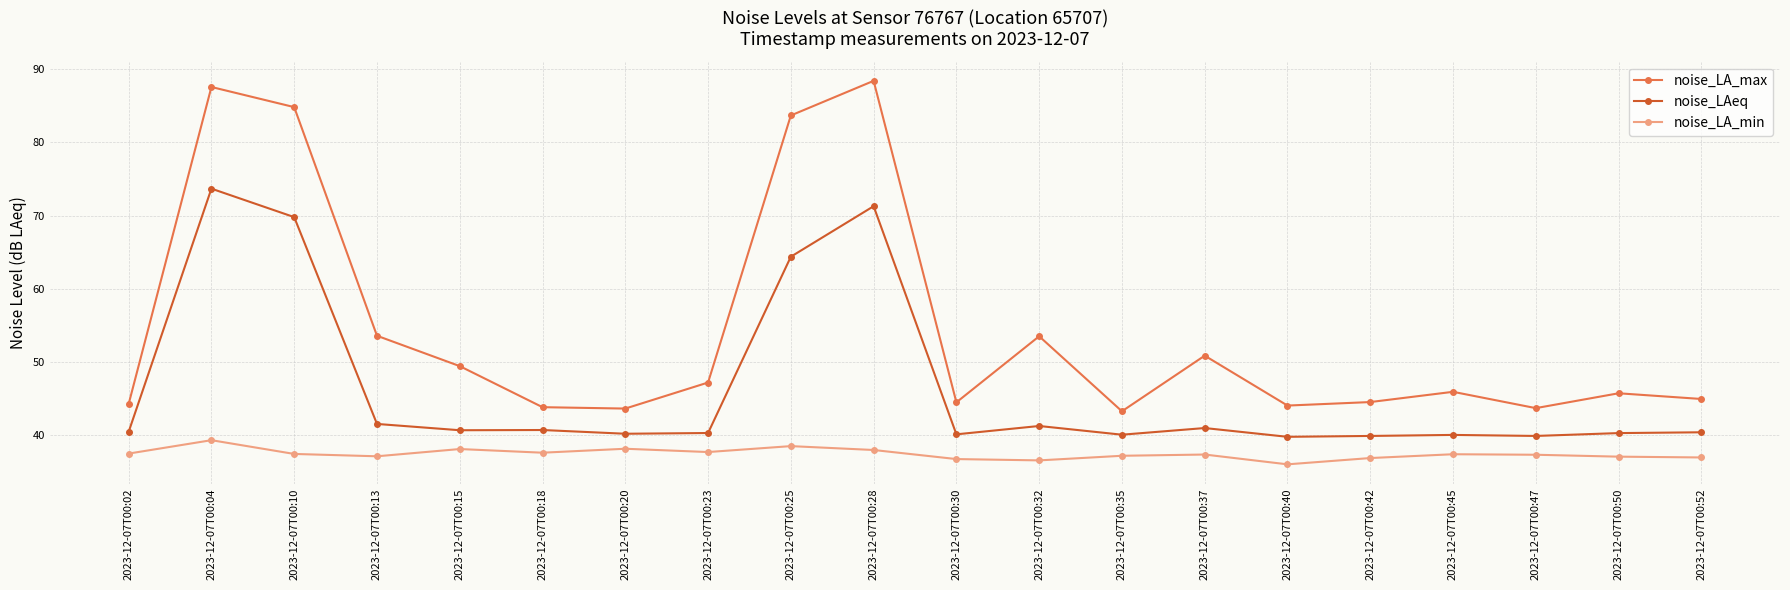

At which label does noise_LA_max first exceed 45?

2023-12-07T00:04